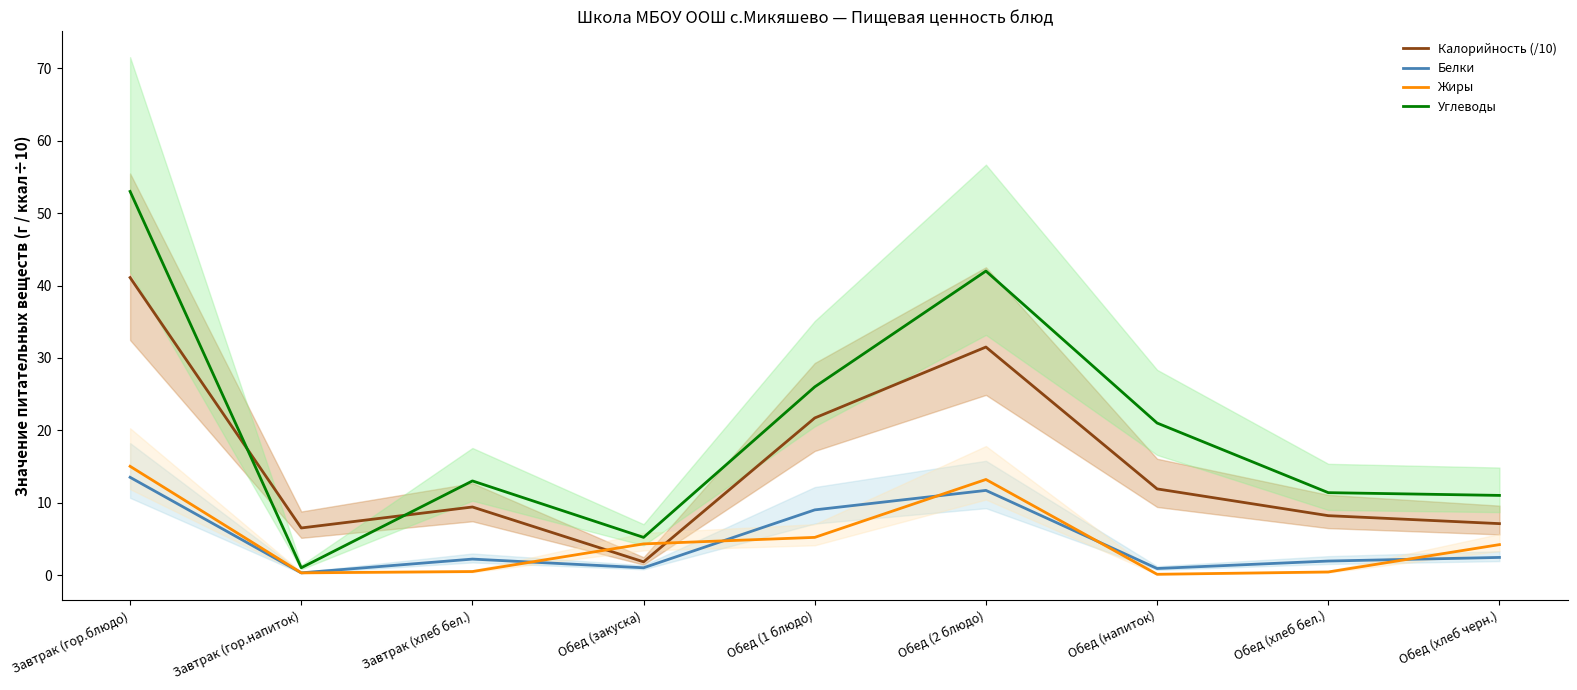

What position from the left is Обед (закуска)?

4